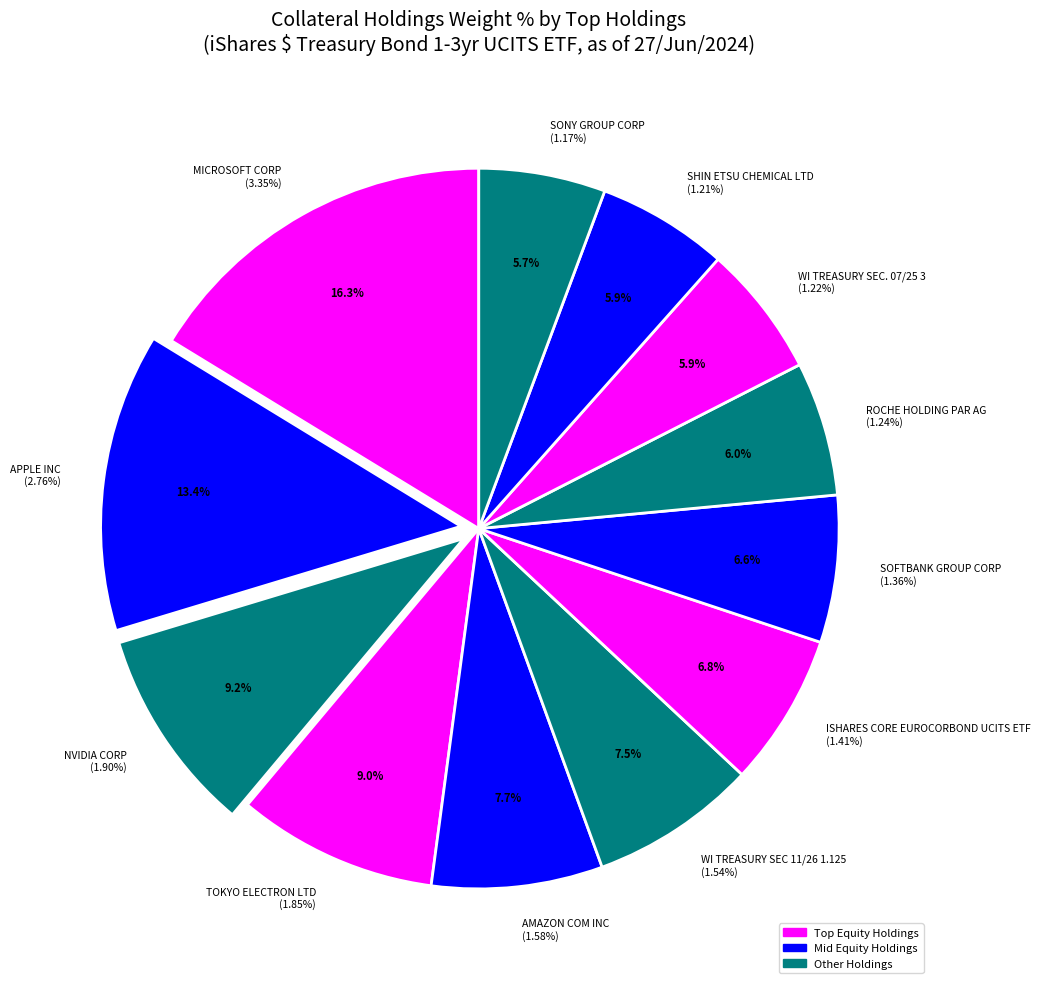

Is it true that TOKYO ELECTRON LTD is 1% of the pie?

False